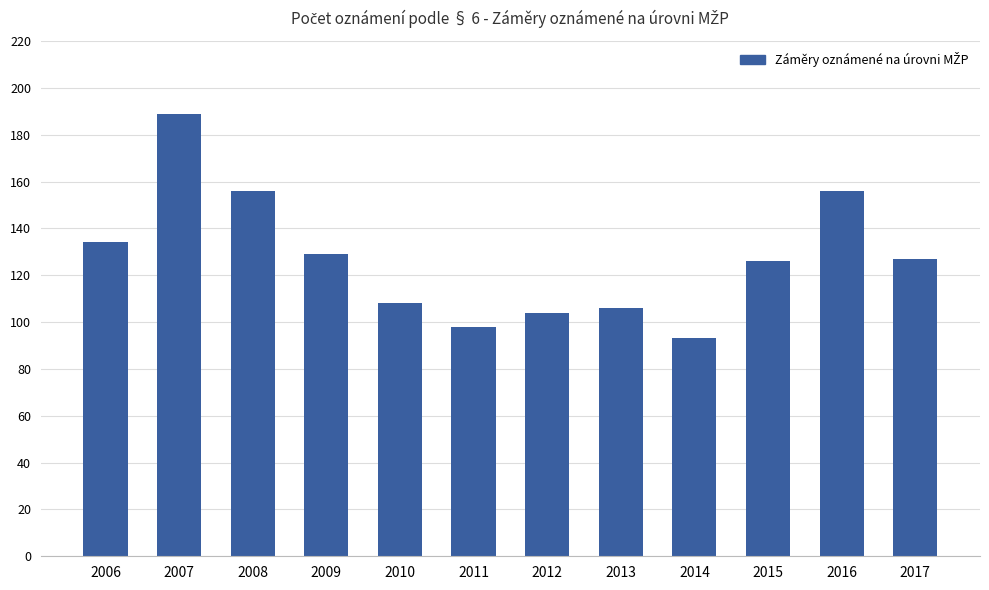

What is the sum of the values at 2014 and 2010?

201